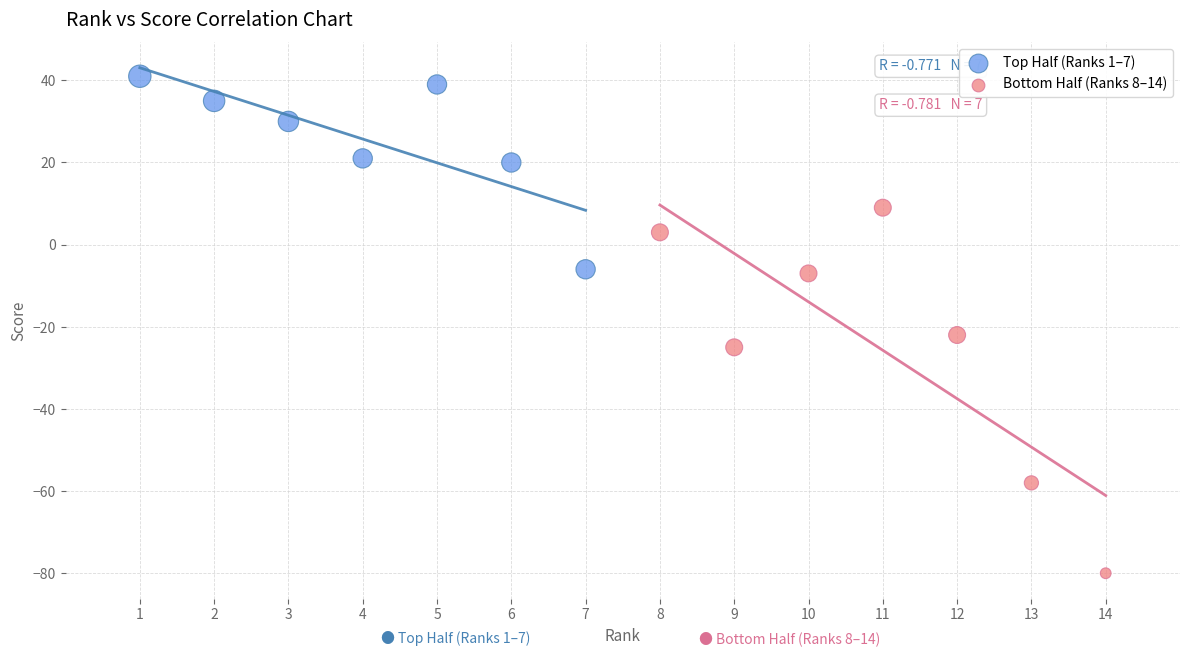

Which series has the widest spread of Y values?

Bottom Half (Ranks 8–14)